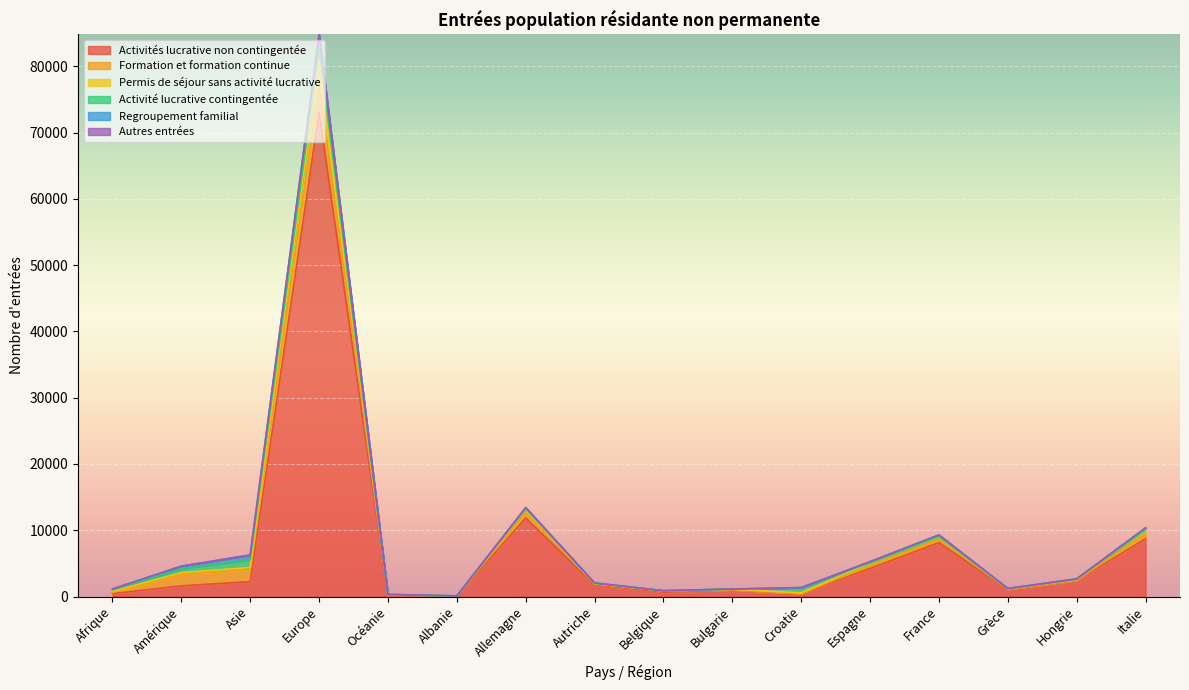

True or false: Activité lucrative contingentée has a value of 3108 at Europe.

False